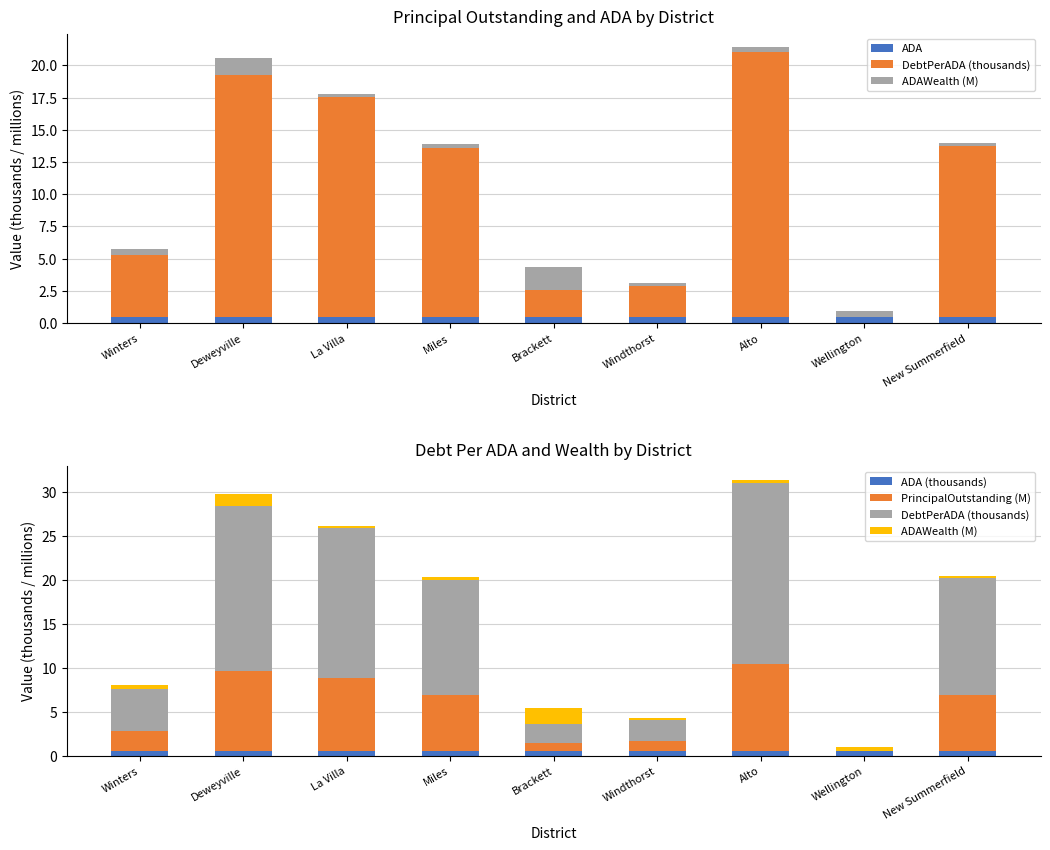

Reading left to right, extract all data points from this chart.

ADA: 0.5	0.5	0.5	0.5	0.5	0.5	0.5	0.5	0.5
DebtPerADA (thousands): 4.8	18.8	17.0	13.1	2.1	2.4	20.5	0.0	13.3
ADAWealth (M): 0.4	1.3	0.3	0.3	1.8	0.2	0.4	0.5	0.2
ADA (thousands): 0.5	0.5	0.5	0.5	0.5	0.5	0.5	0.5	0.5
PrincipalOutstanding (M): 2.3	9.2	8.3	6.4	1.0	1.2	9.9	0.0	6.4